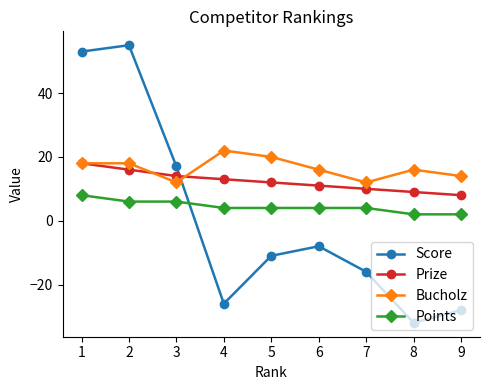

Does the chart display data point markers on the line(s)?

Yes